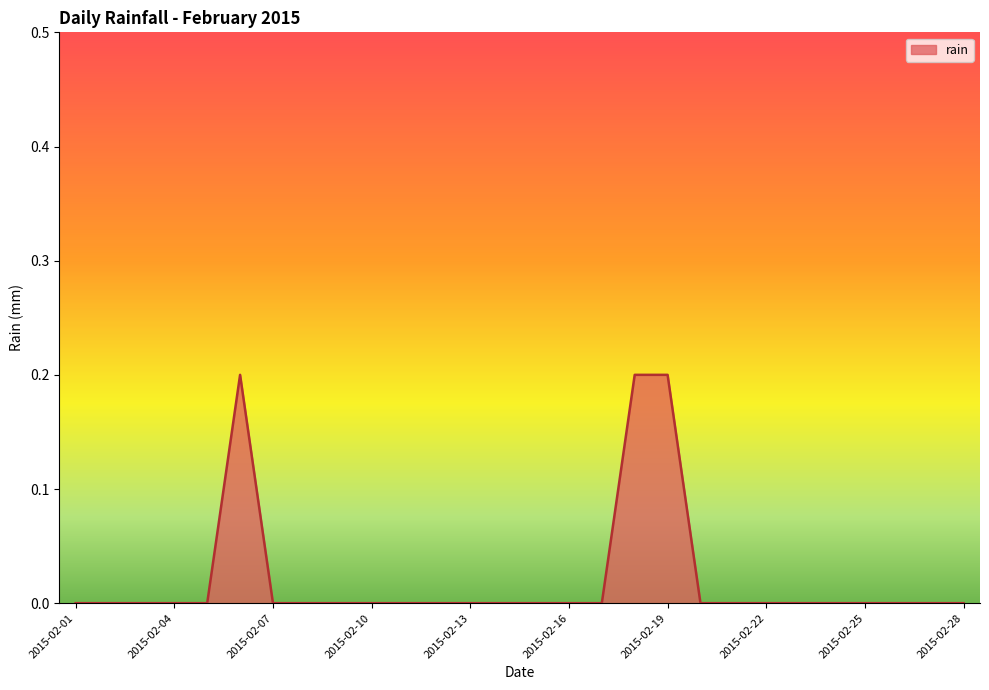

Count the values in the range 0 to 1.

28